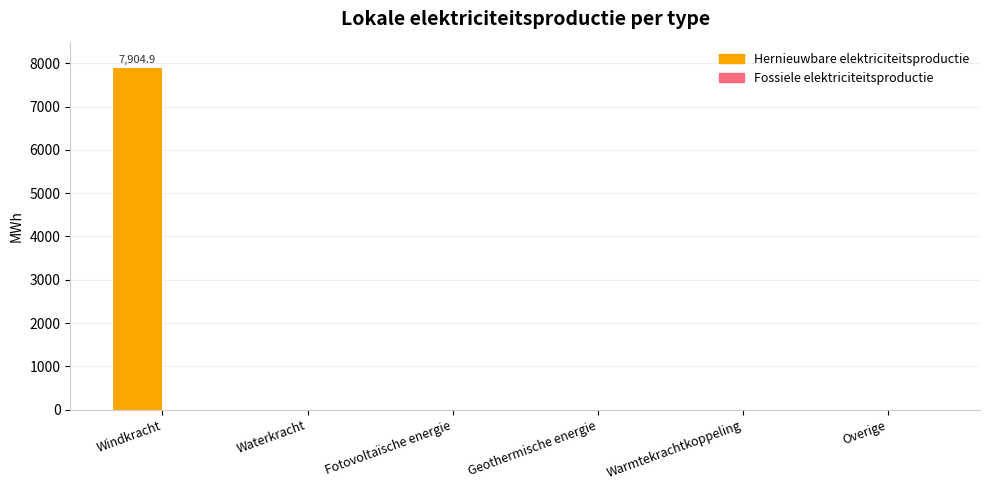

Reading left to right, transcribe all the data shown in this chart.

Windkracht=7904.9	Waterkracht=0.0	Fotovoltaïsche energie=0.0	Geothermische energie=0.0	Warmtekrachtkoppeling=0.0	Overige=0.0